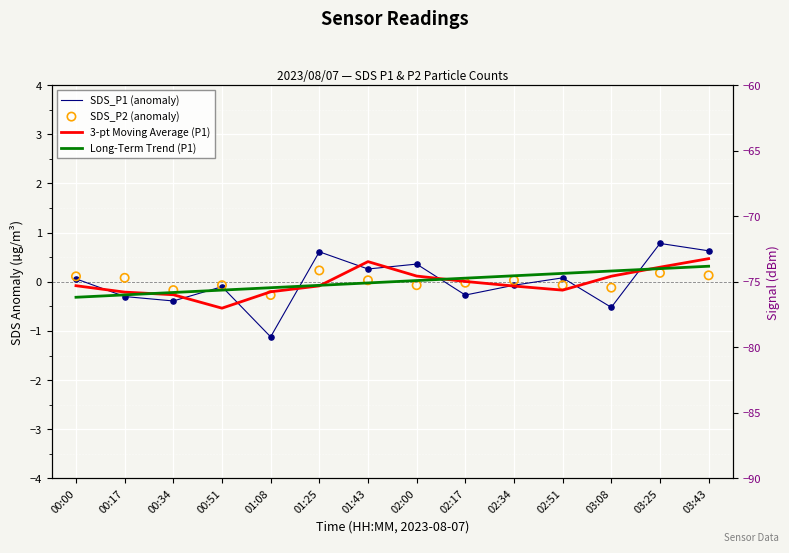

Is the value of Long-Term Trend (P1) at 00:00 greater than the value of SDS_P2 (anomaly) at 01:08?

No